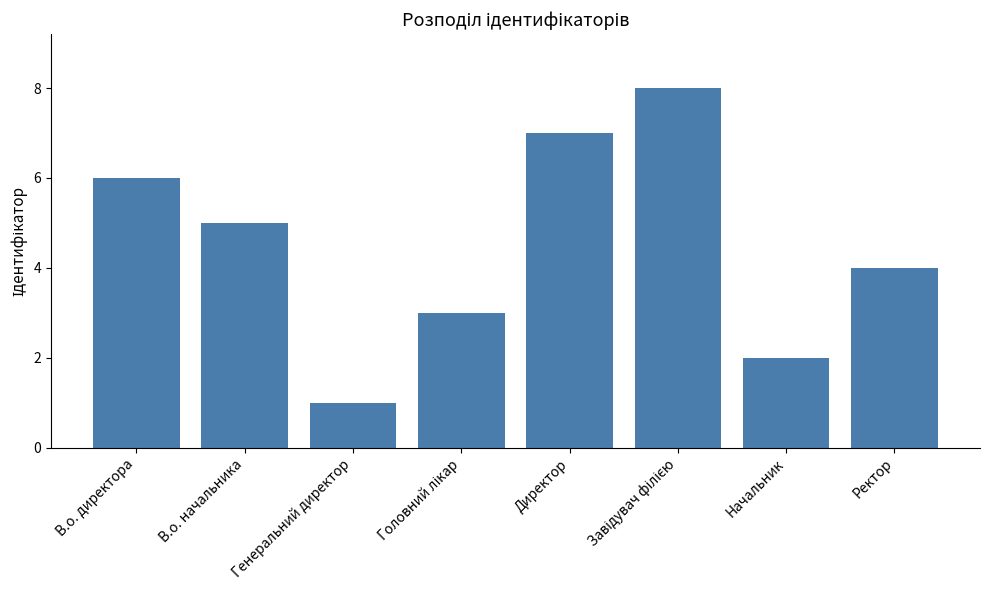

What position from the right is В.о. начальника?

7